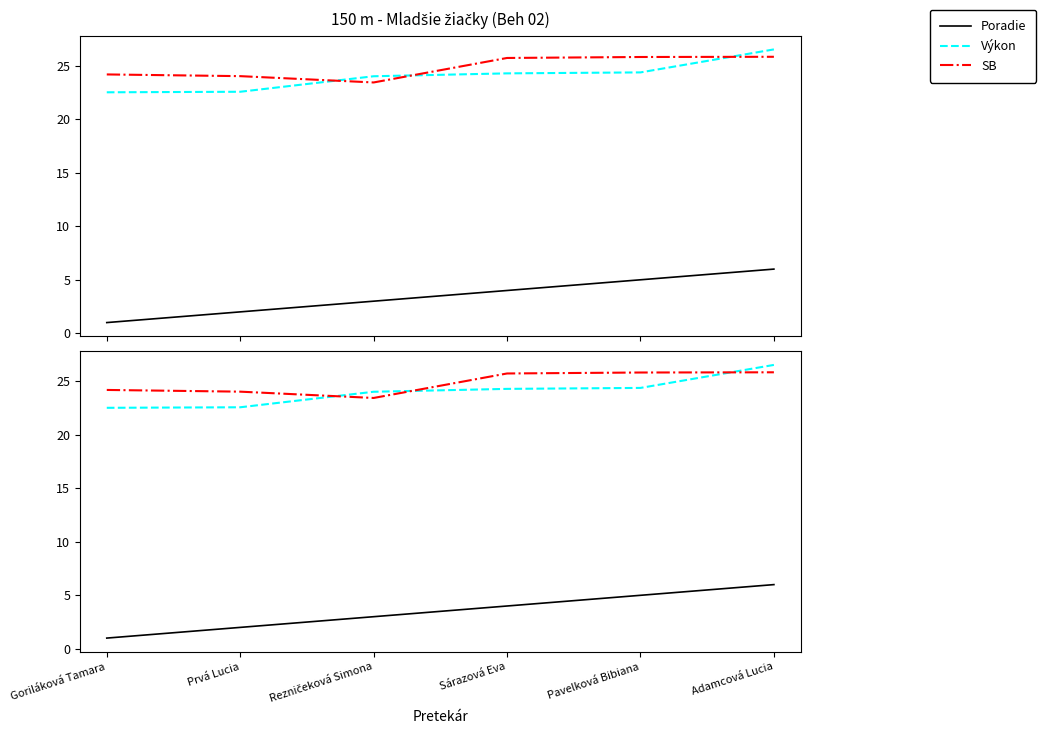

What is the sum of all SB values?

149.1